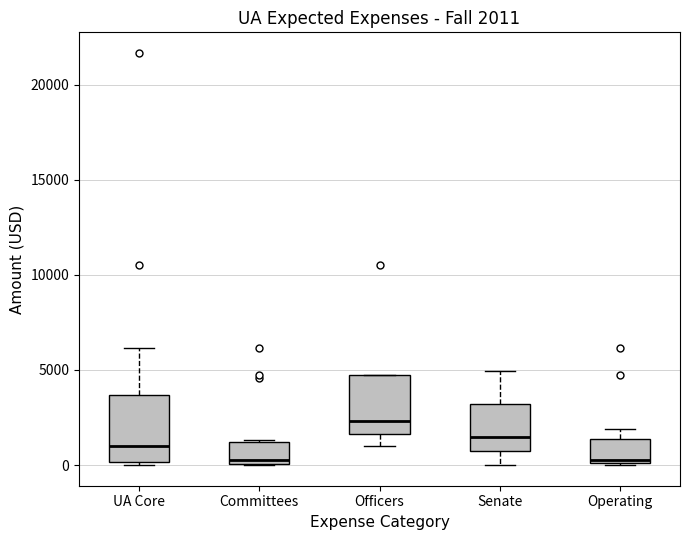

Which box's median line is the highest?

Officers